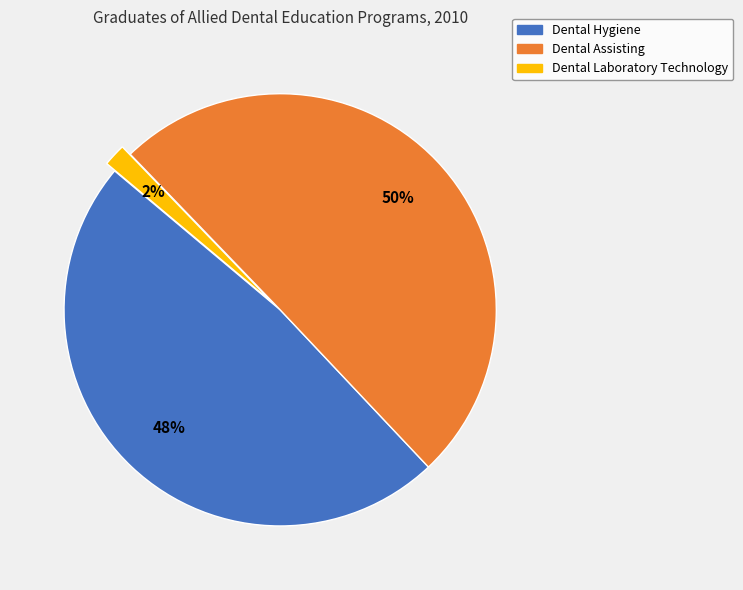

What is the ratio of the value at Dental Assisting to the value at Dental Hygiene?

1.0